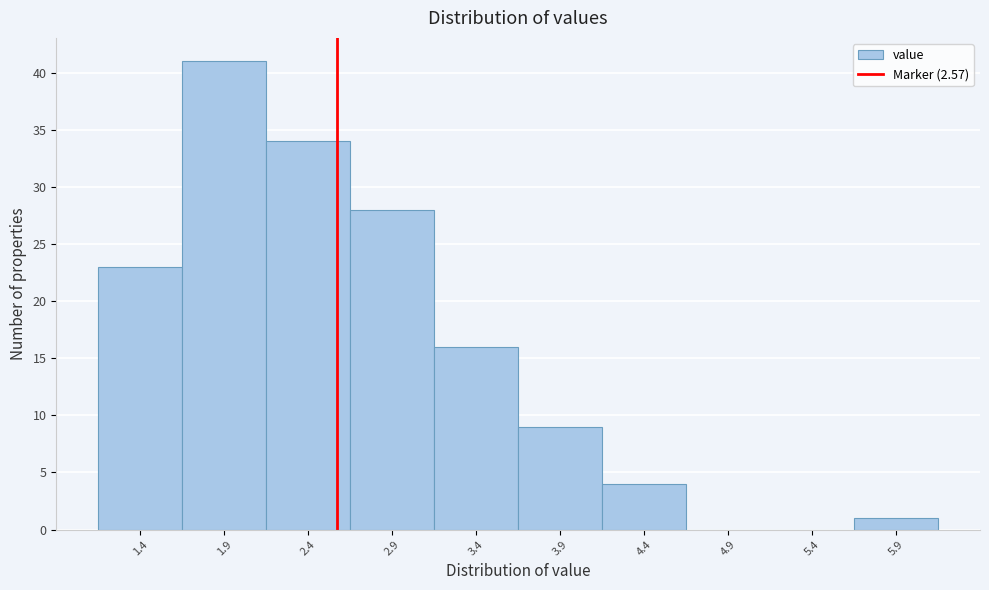

Which range on the x-axis has the tallest bar?

1.65 to 2.15